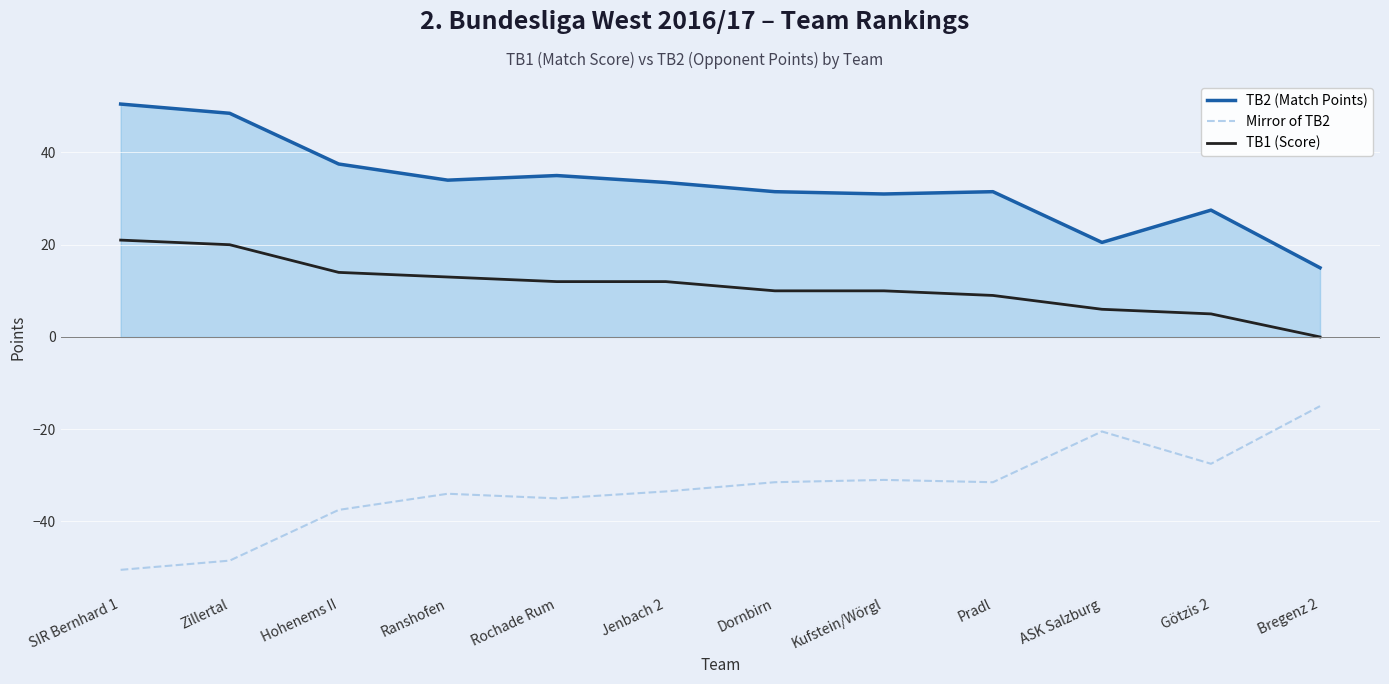

How many lines are shown in the chart?

3